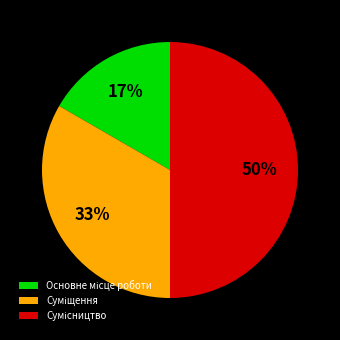

To the nearest percent, what is the average slice percentage?

33%